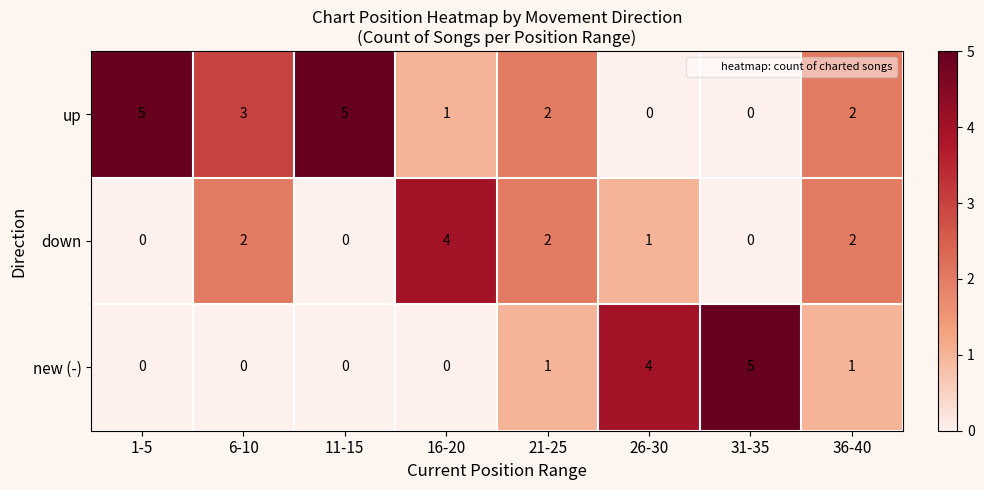

What is the sum of all down values?

11